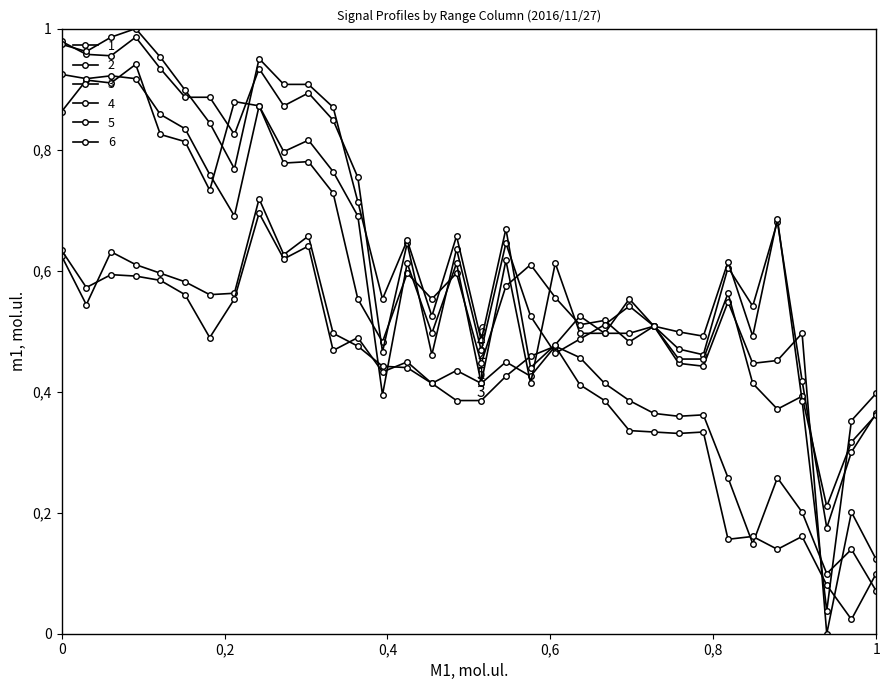

Does the chart have visible grid lines?

No